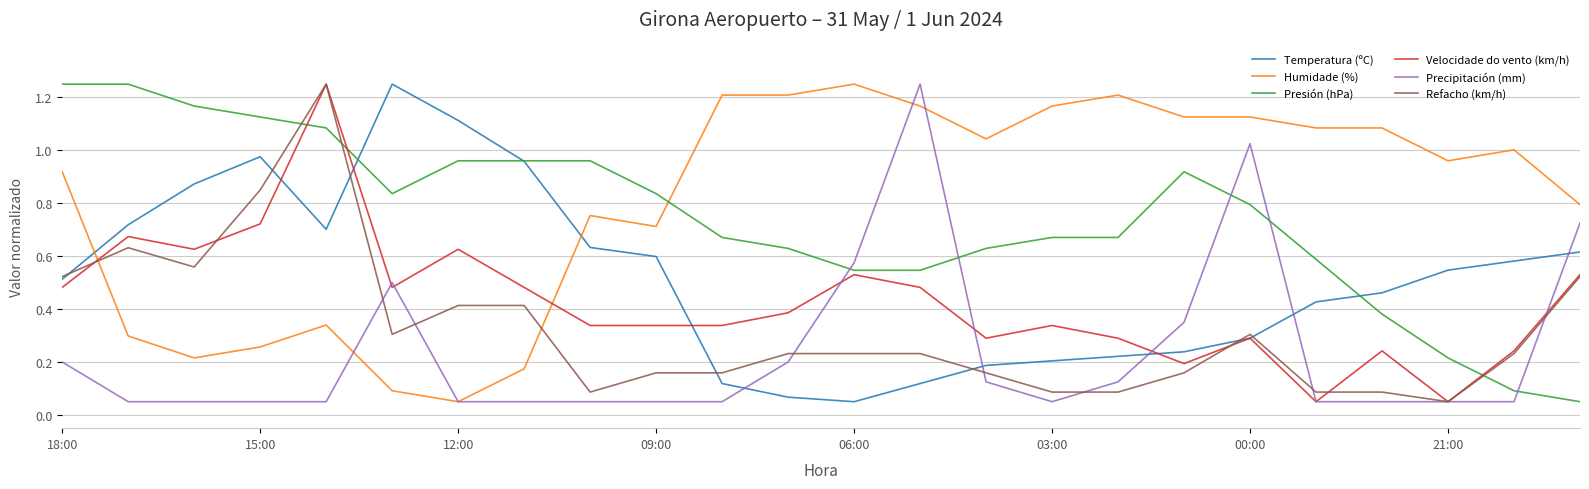

Which series has the largest total across all categories?

Humidade (%)